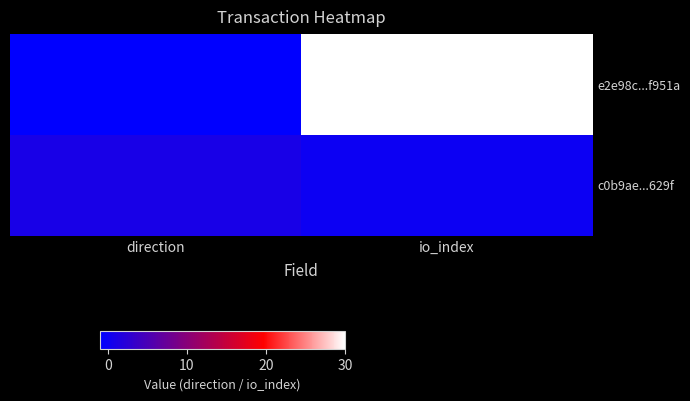

Which series changed the most between direction and io_index?

e2e98c...f951a